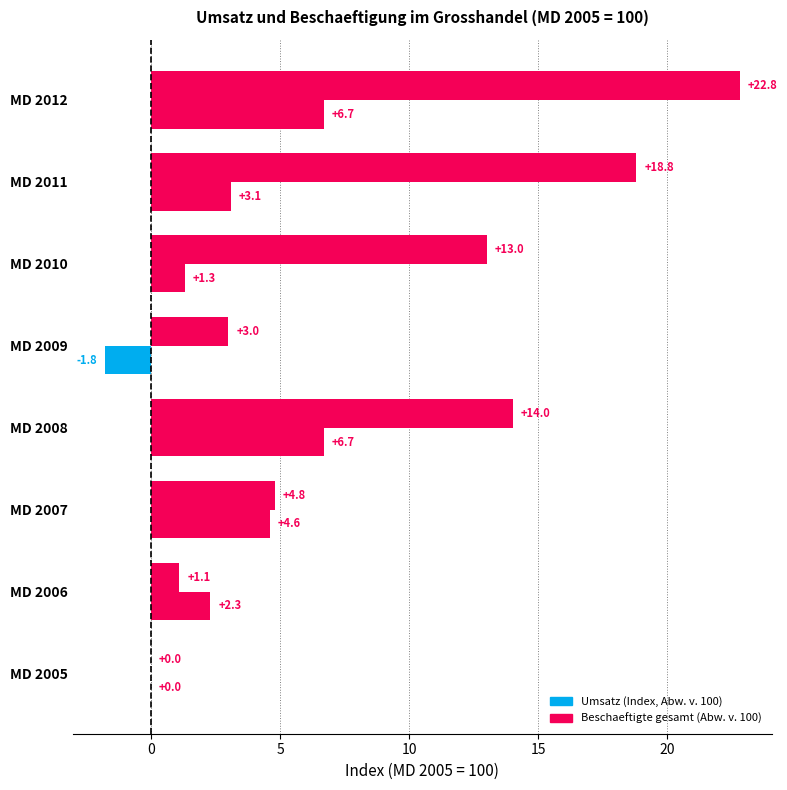

What is the difference between the maximum and second lowest values in the Umsatz (Index, Abw. v. 100) series?

21.7